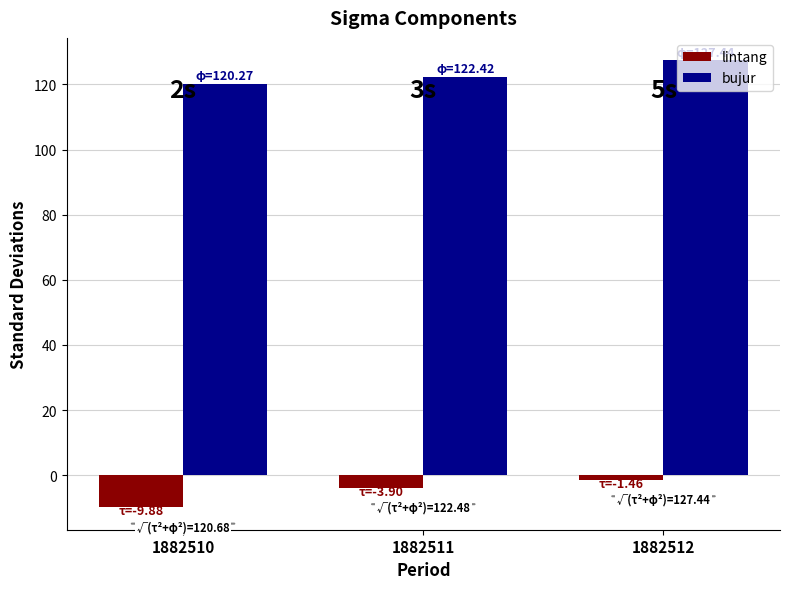

At which category is the sum across all series the highest?

1882512